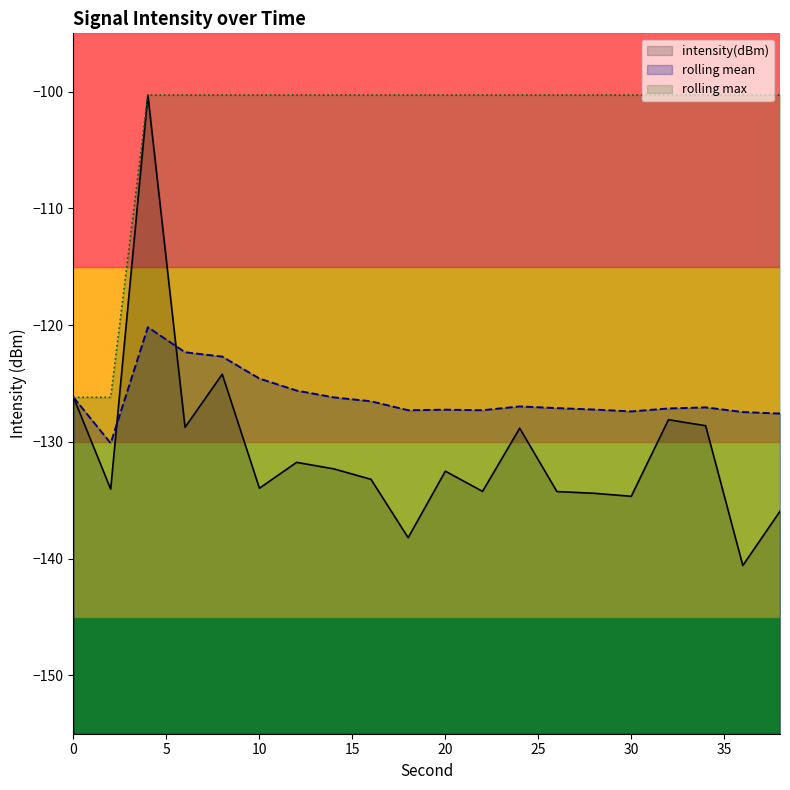

List the labels in order of intensity(dBm) value, largest first.

4, 8, 0, 32, 34, 6, 24, 12, 14, 20, 16, 10, 2, 22, 26, 28, 30, 38, 18, 36